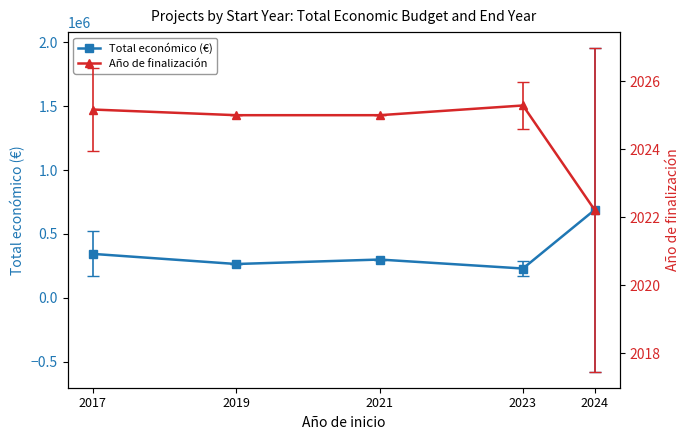

What is the difference between the maximum and minimum values in the Año de finalización series?

3.1